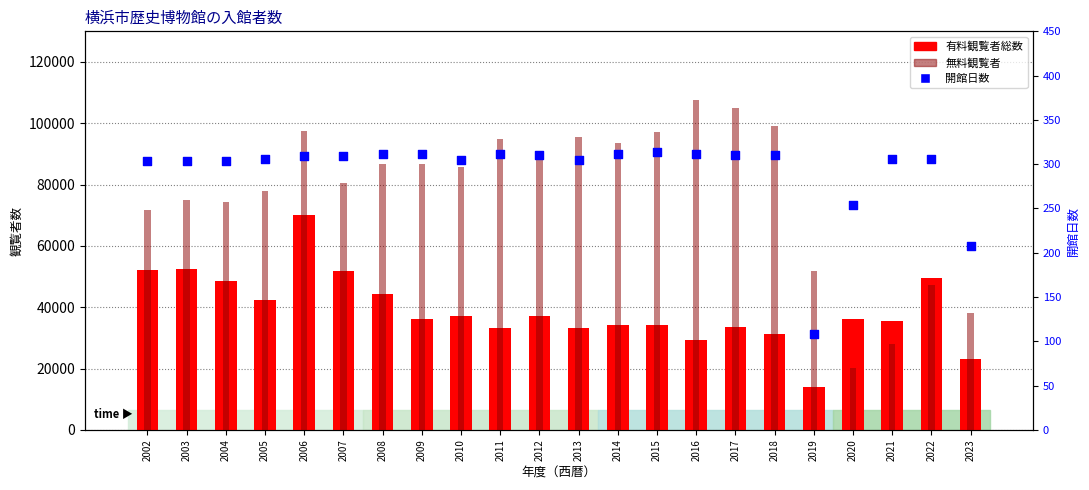

What are all the series names shown in the legend?

有料観覧者総数, 無料観覧者, 開館日数